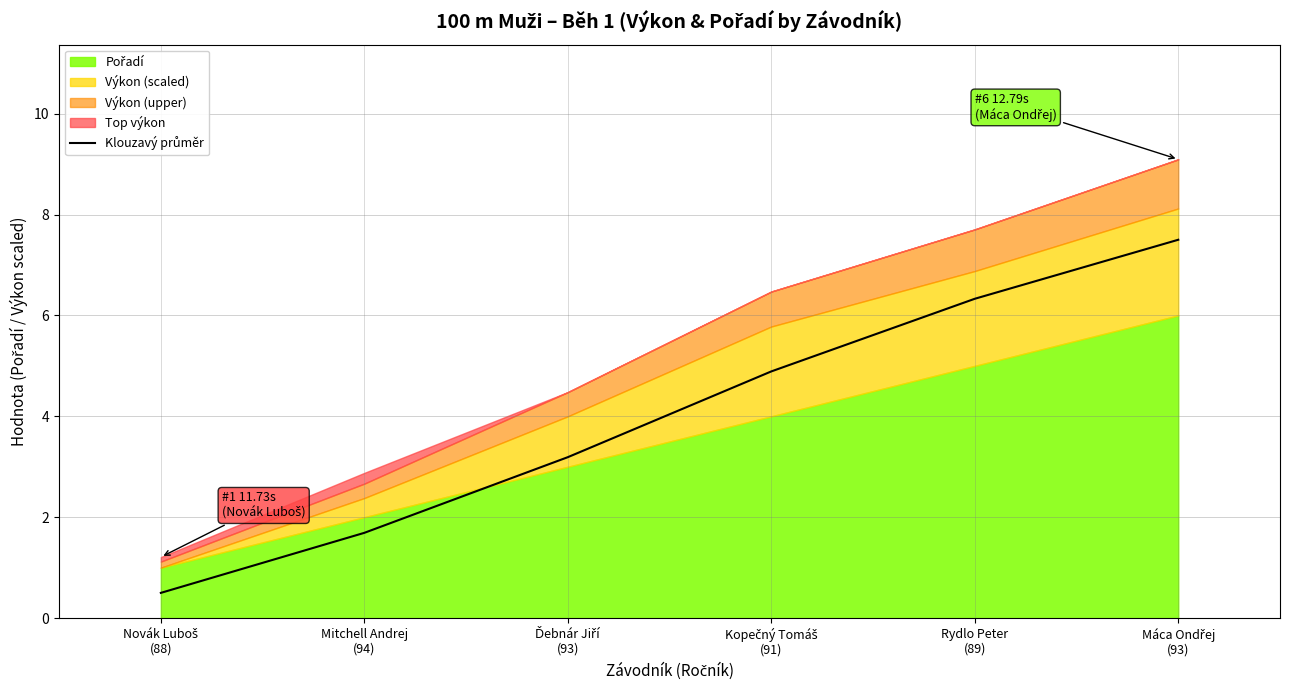

What is the change in value from Novák Luboš
(88) to Ďebnár Jiří
(93)?

+2.7